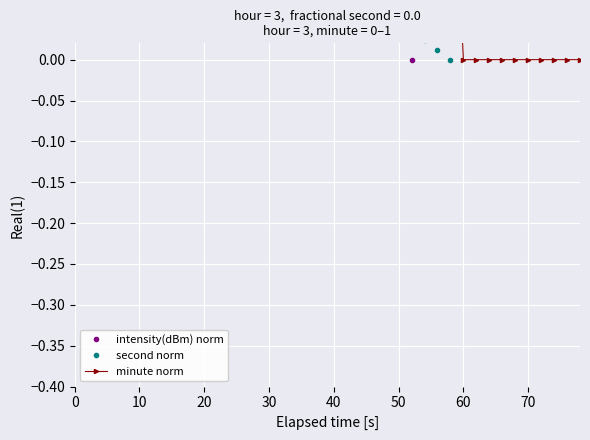

True or false: intensity(dBm) norm has a value of 0.2 at 31.

False